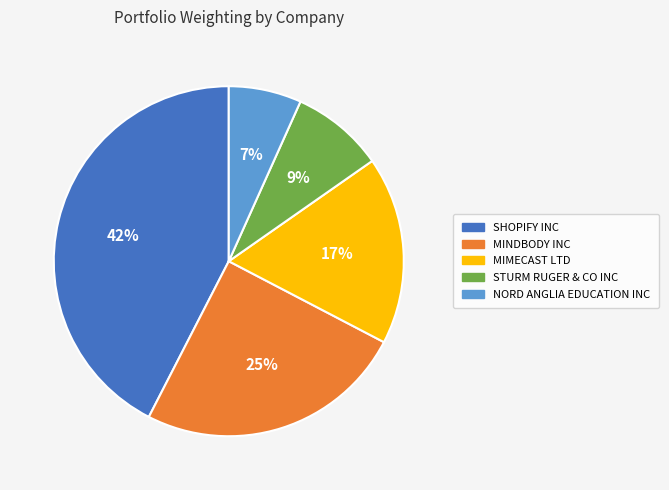

The NORD ANGLIA EDUCATION INC slice represents 14% of the pie. True or false?

False